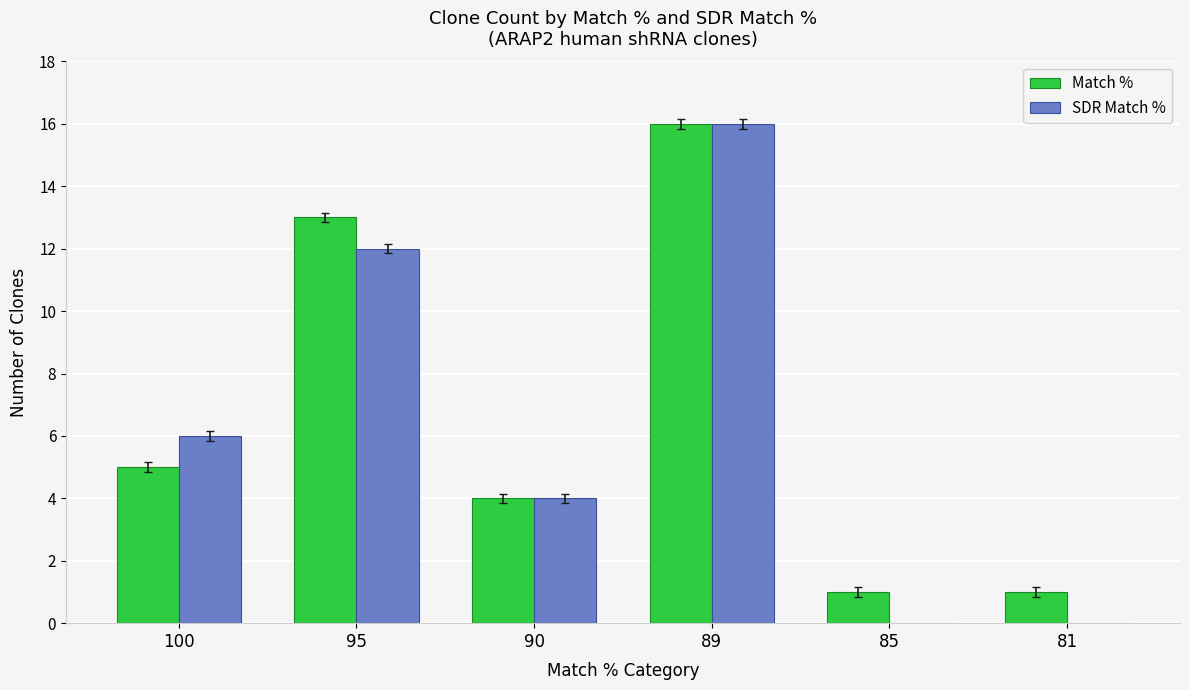

Reading left to right, transcribe all the data shown in this chart.

Match %: 5	13	4	16	1	1
SDR Match %: 6	12	4	16	0	0